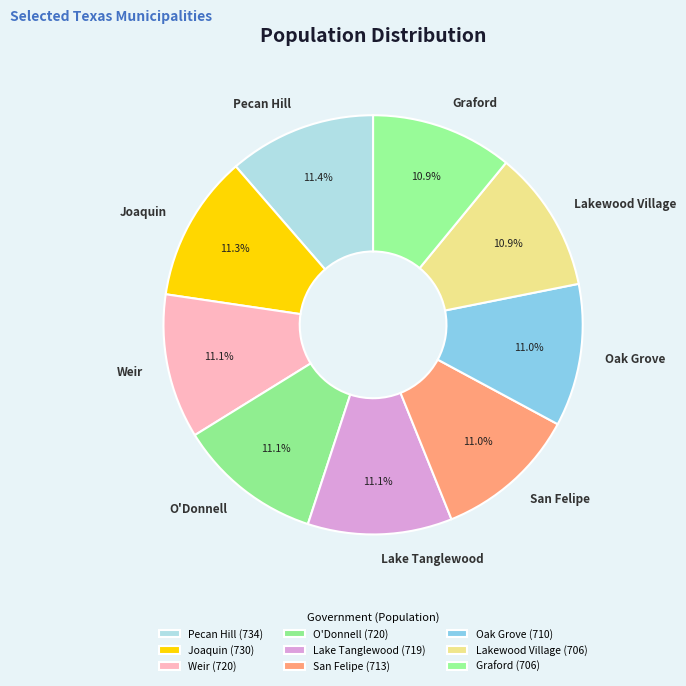

Approximately how many times larger is the value at Lakewood Village compared to Pecan Hill?

1.0